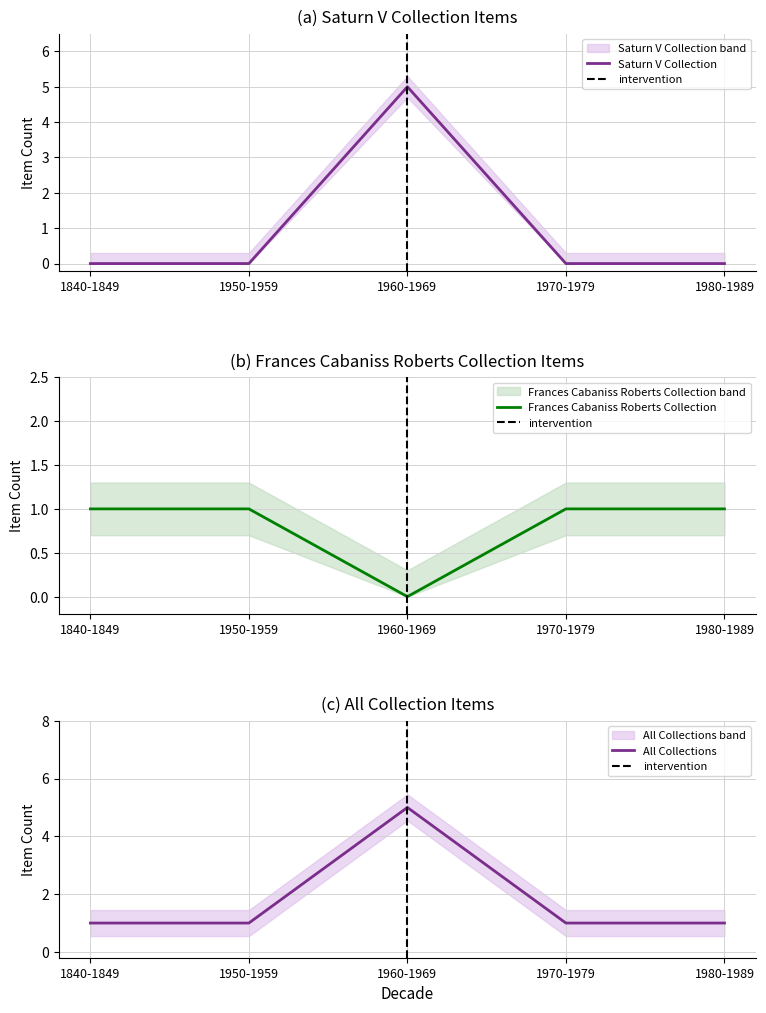

True or false: Frances Cabaniss Roberts Collection and Saturn V Collection cross at least once.

True